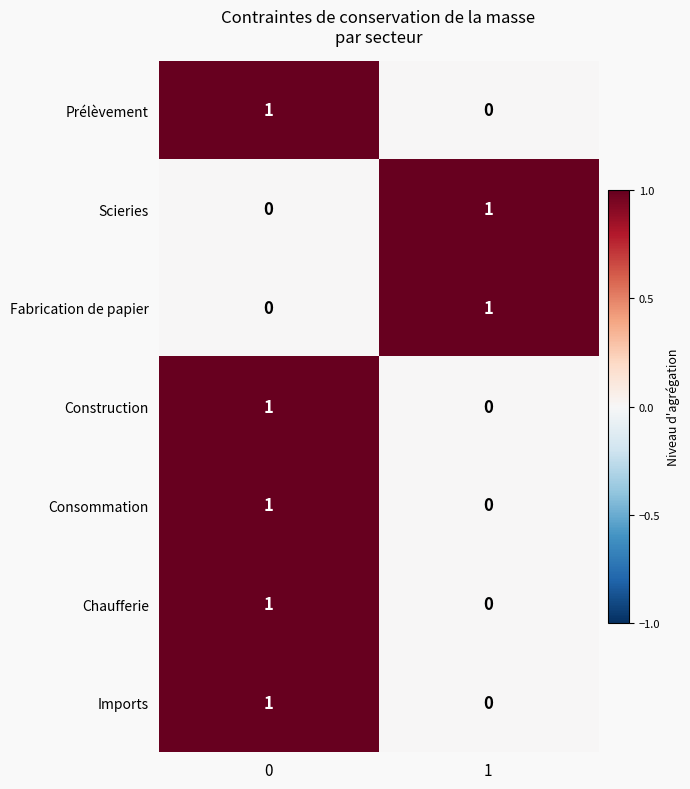

Rank the categories by Fabrication de papier value from lowest to highest.

0, 1